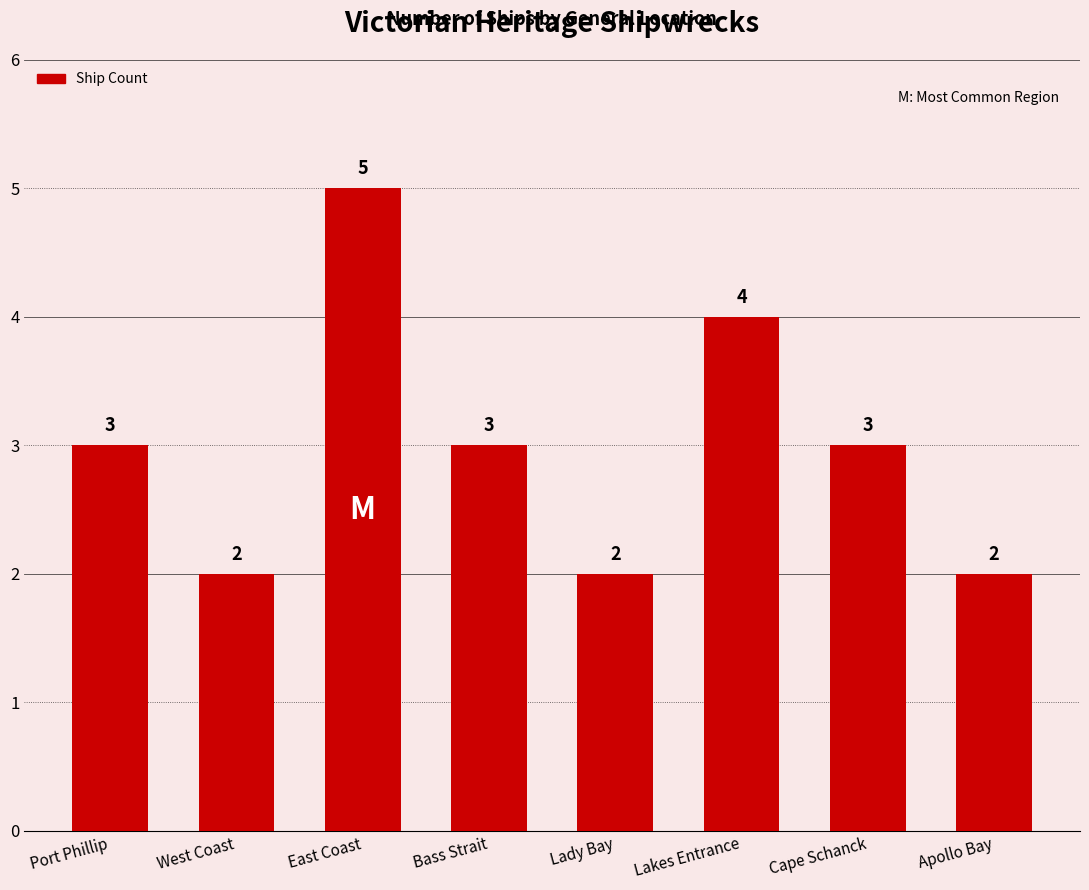

How many values are between 2 and 4?

7